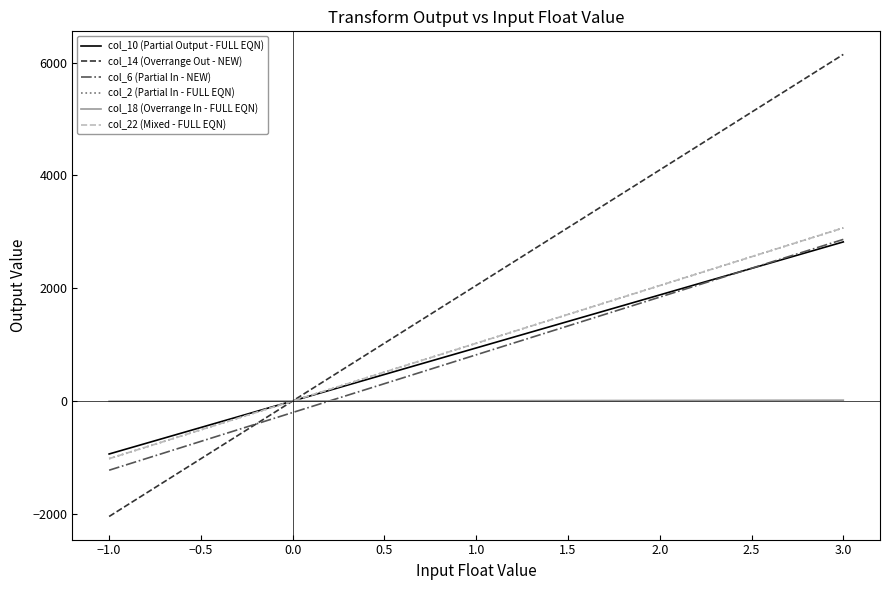

Which series has the largest range (max minus min)?

col_14 (Overrange Out - NEW)